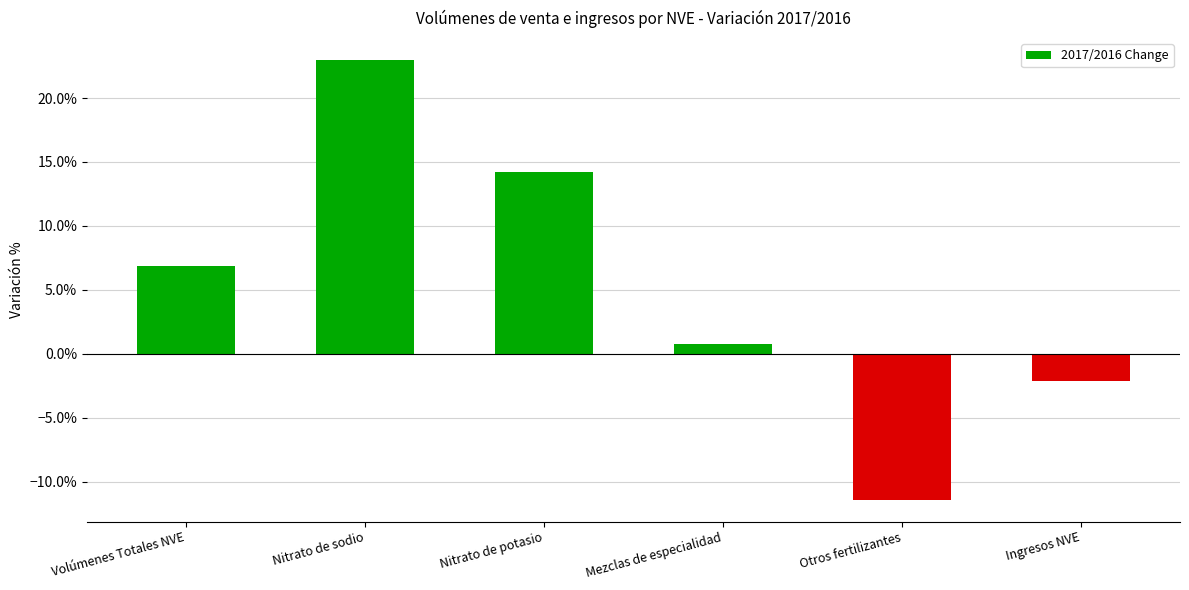

What is the minimum value shown in the chart?

-0.1